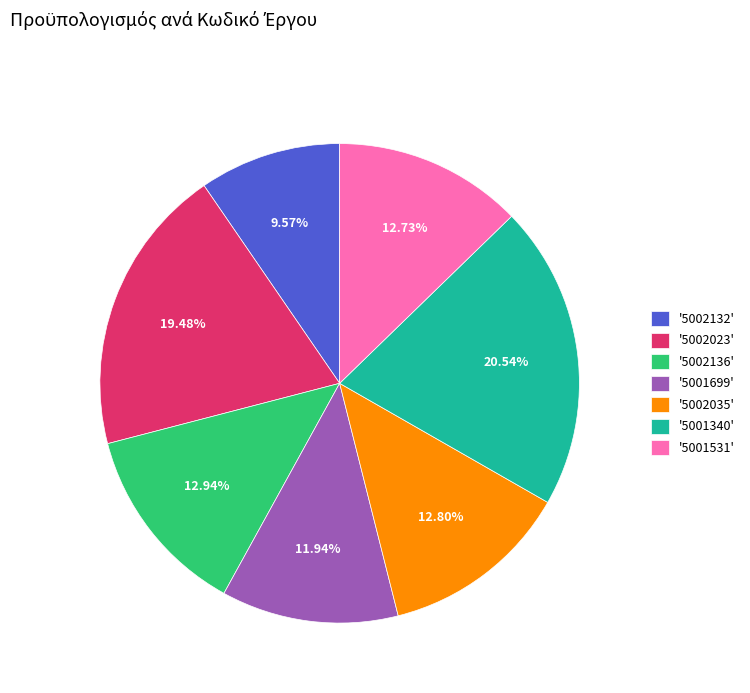

Is there any slice that represents more than half of the pie?

No